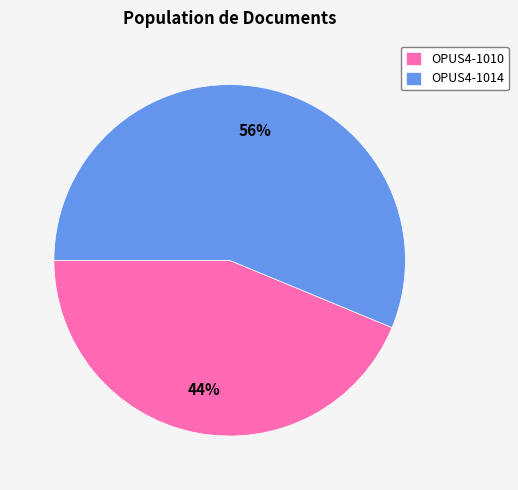

Is there a majority slice in this chart?

Yes